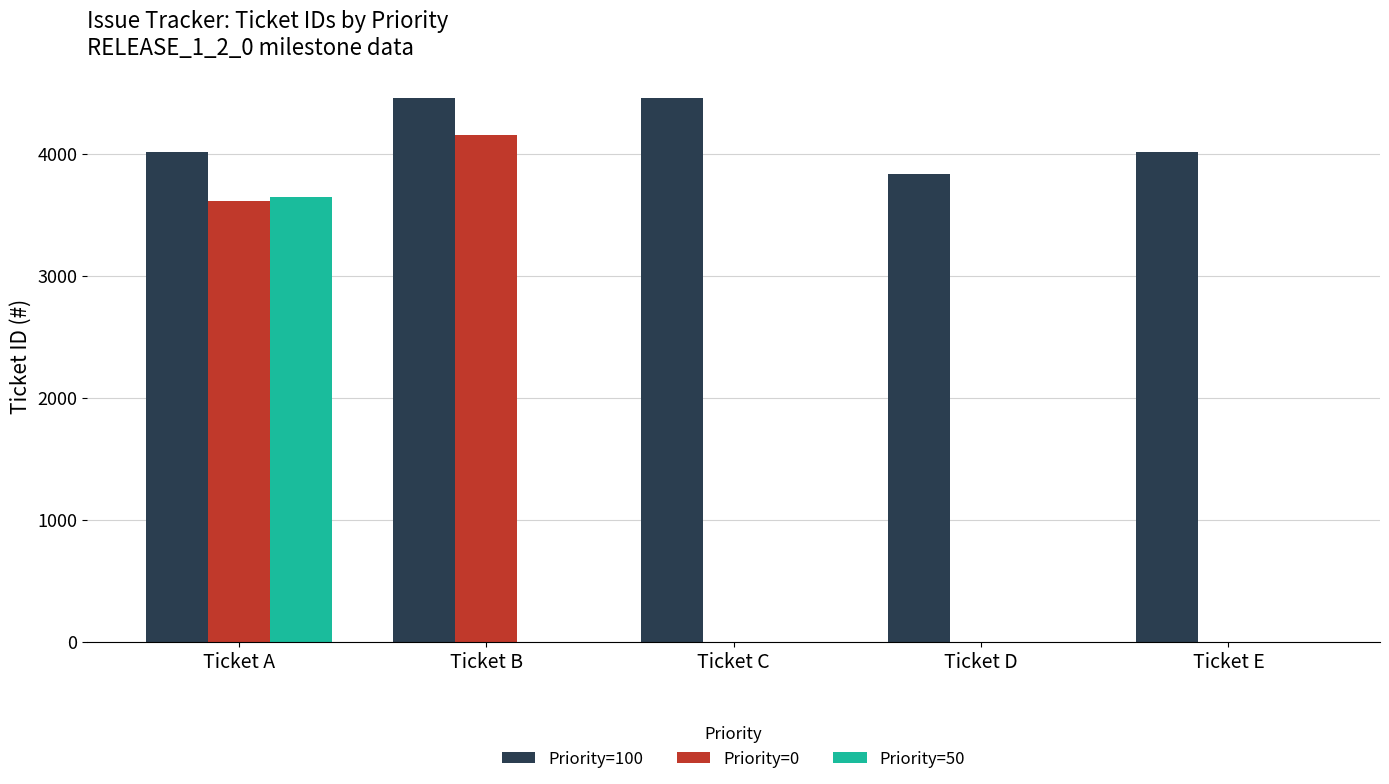

What value does the Priority=0 series have at Ticket A, to the nearest 10?

3610